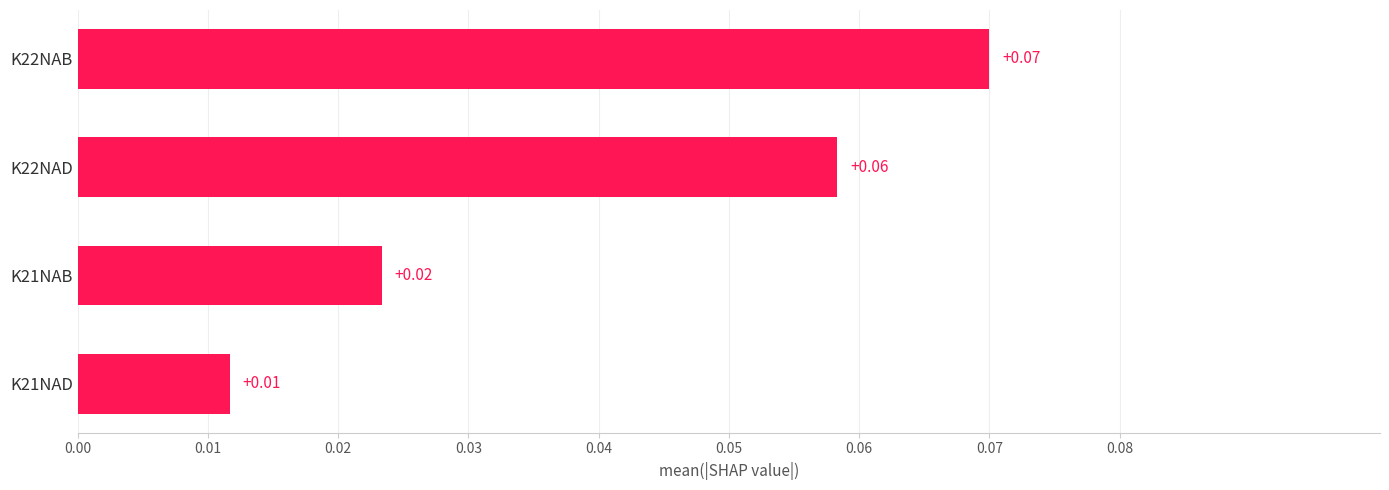

Rank the categories by value from highest to lowest.

K22NAB, K22NAD, K21NAB, K21NAD